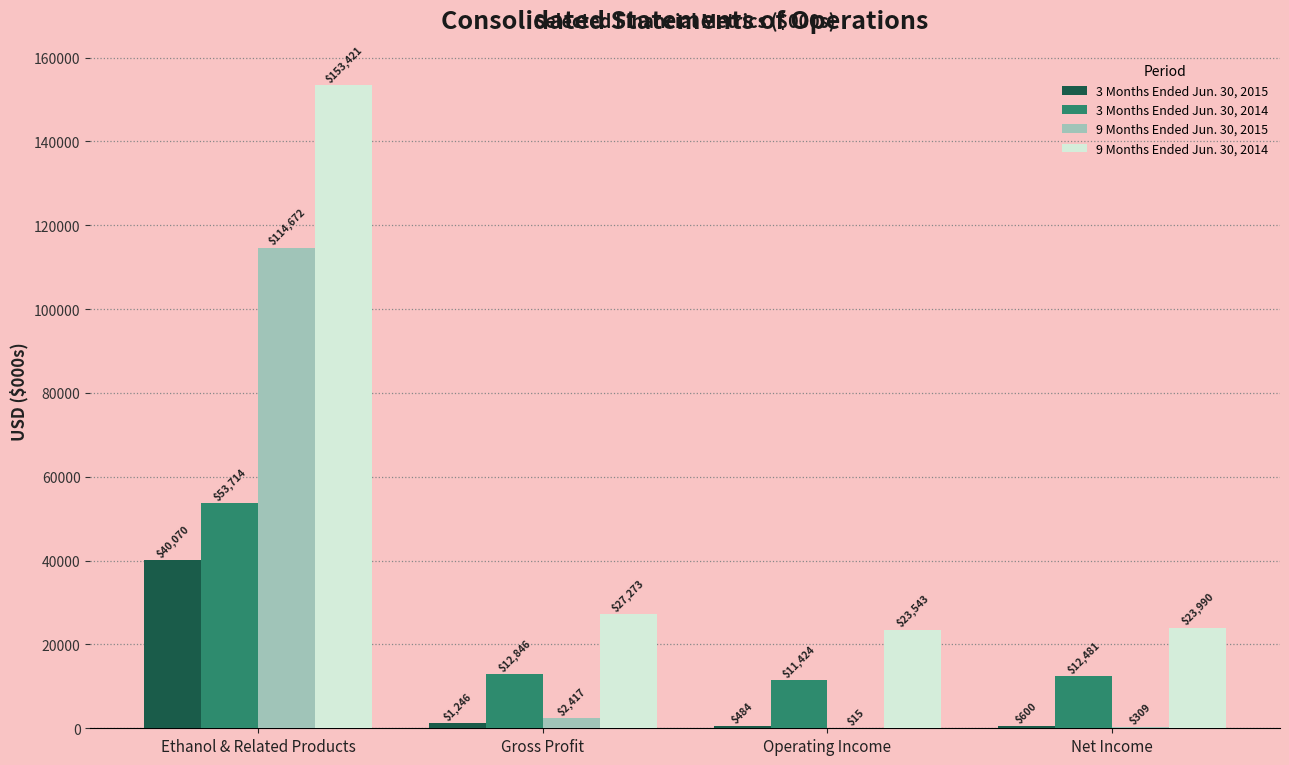

Where is 3 Months Ended Jun. 30, 2015 nearest to the value 20277?

Gross Profit